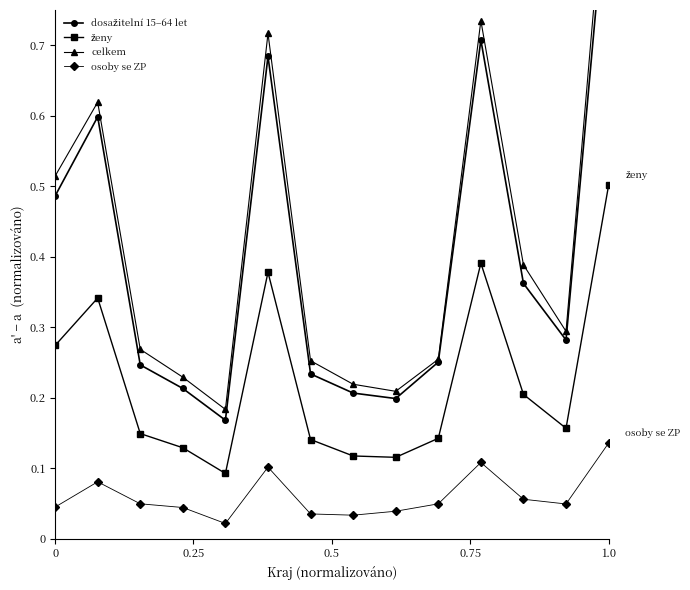

How many interior local valleys does the celkem series have?

3